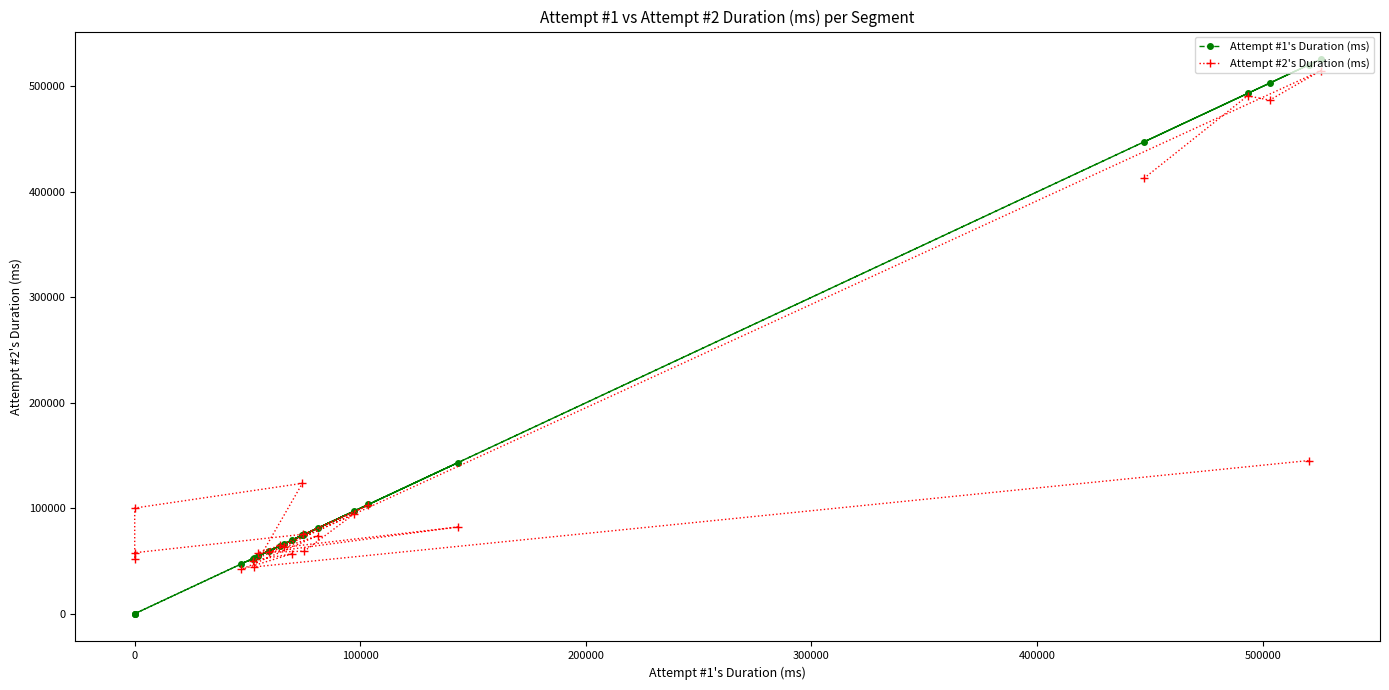

The value of Attempt #2's Duration (ms) at 9 is 128755. True or false?

False